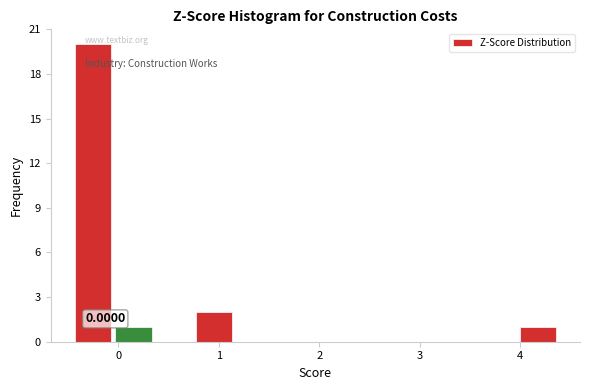

Over which range of the x-axis is the bar tallest?

-0.4 to 0.0